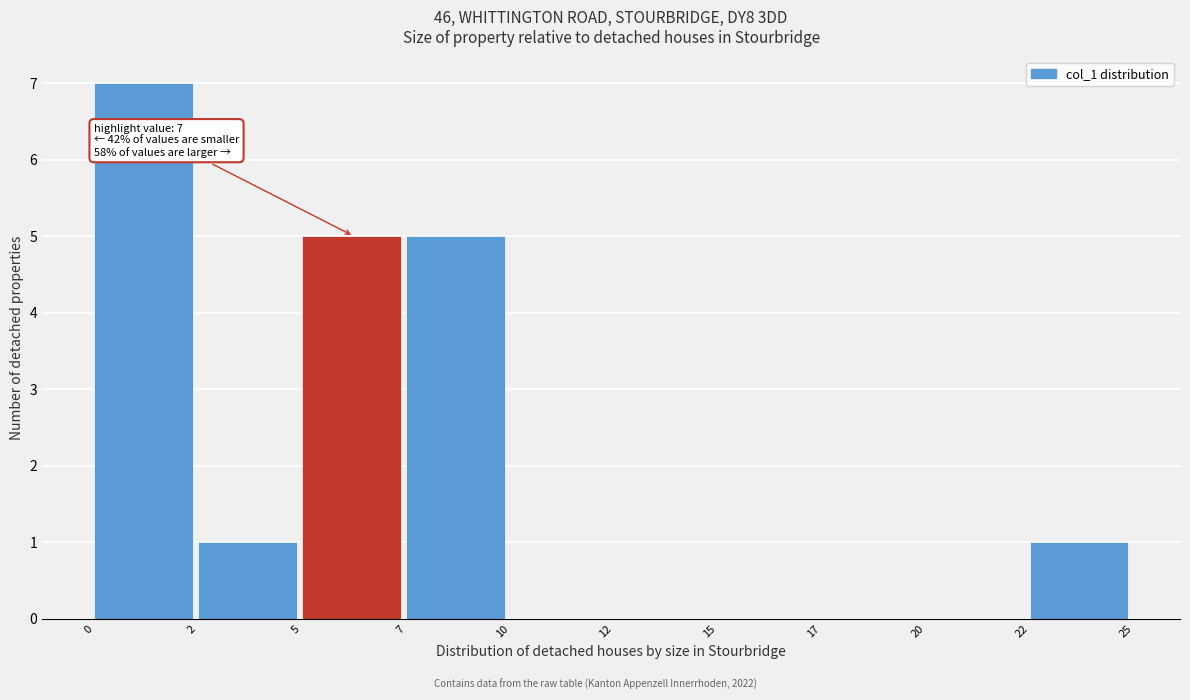

Reading right to left, list all the values displayed in this chart.

22=1	20=0	17=0	15=0	12=0	10=0	7=5	5=5	2=1	0=7